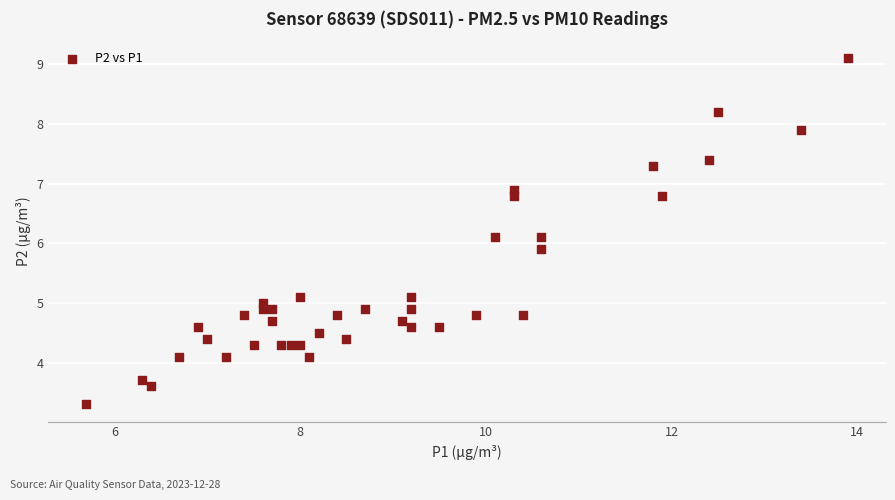

What is the range of X values (max minus min)?

8.2